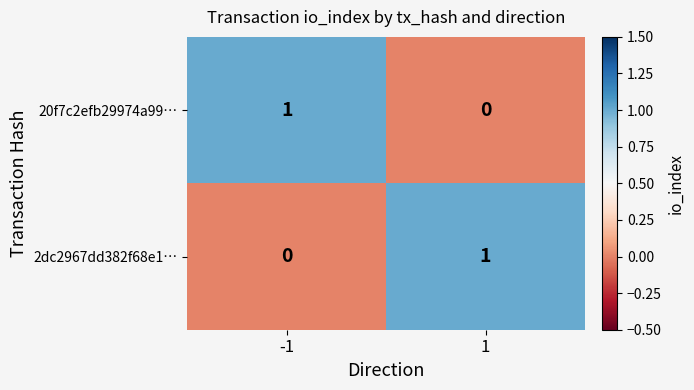

Rank the series at 1 from lowest to highest value.

20f7c2efb29974a99…, 2dc2967dd382f68e1…